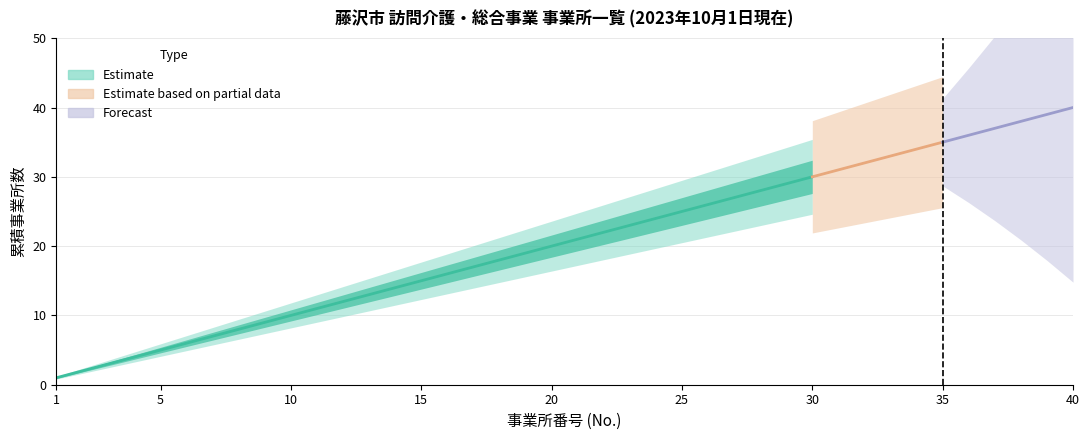

True or false: upper and center cross at least once.

False